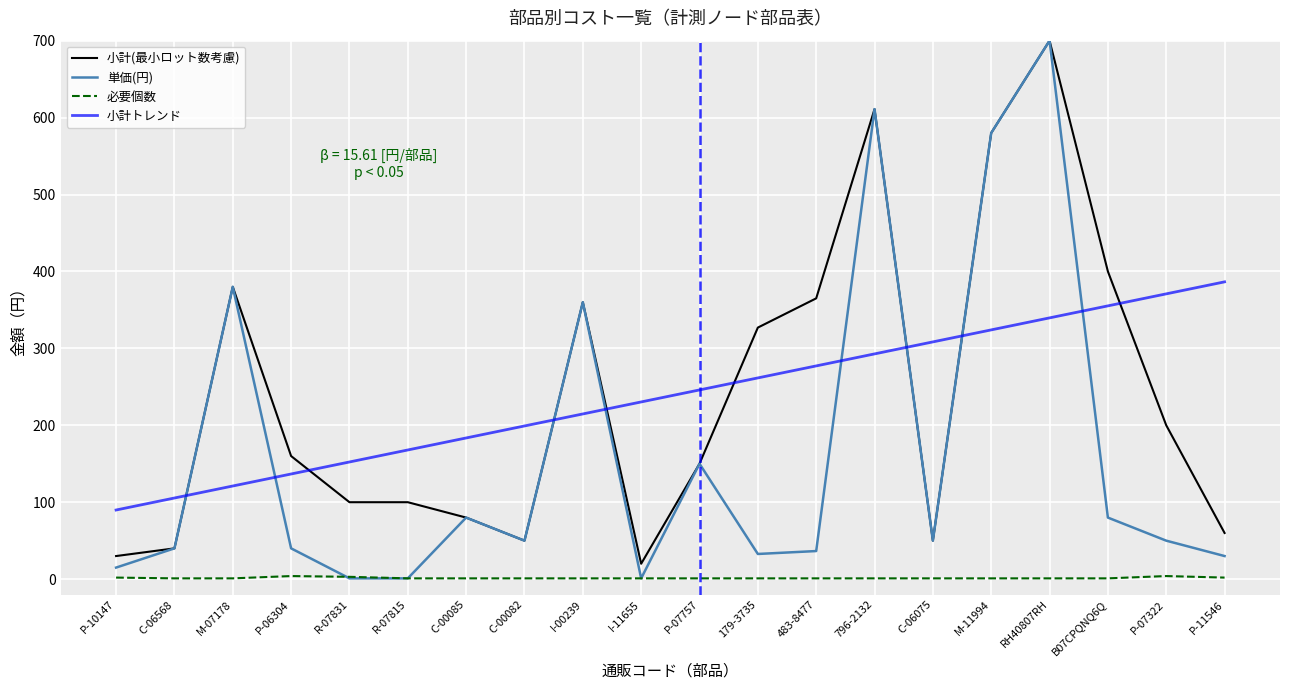

True or false: 小計(最小ロット数考慮) has a value of 33.9 at P-06304.

False